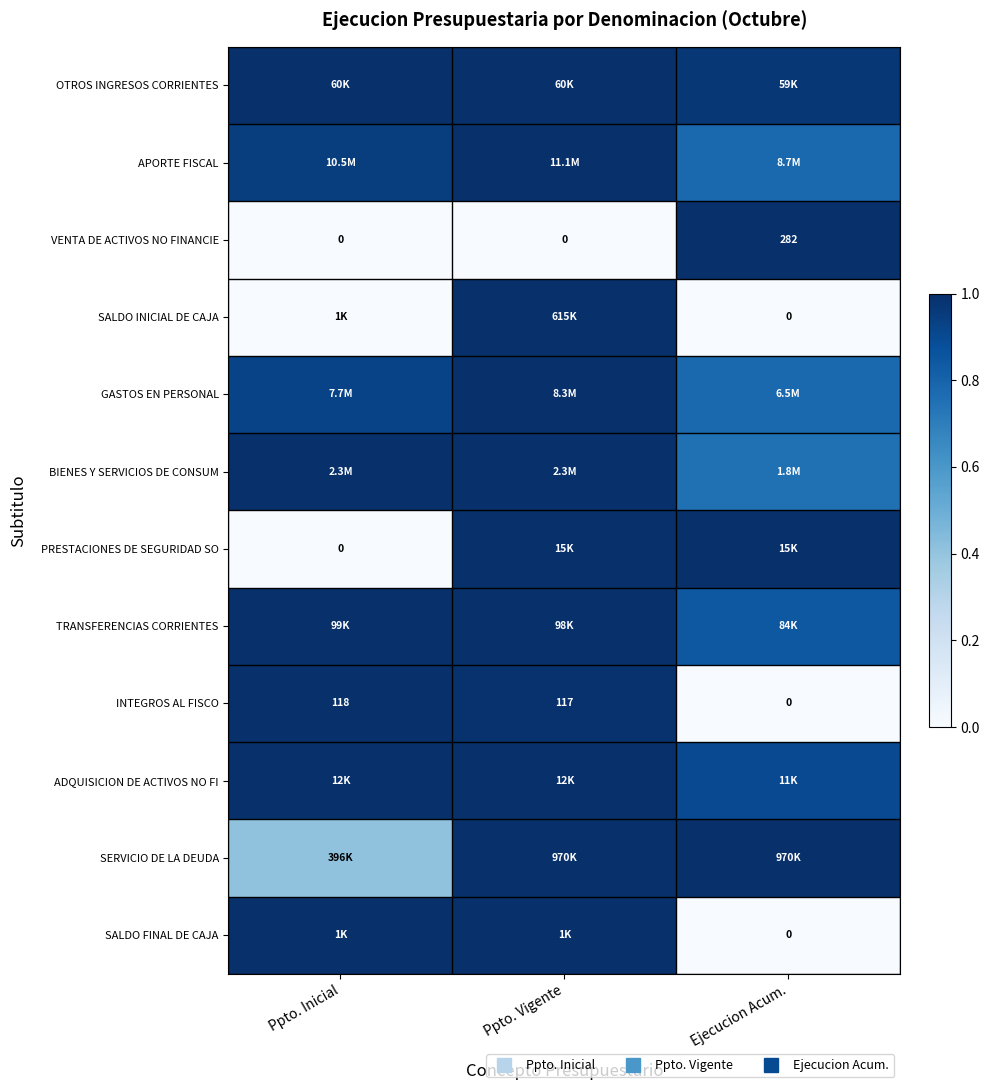

What is the spread (max minus min) of values at Ppto. Inicial?

1.0